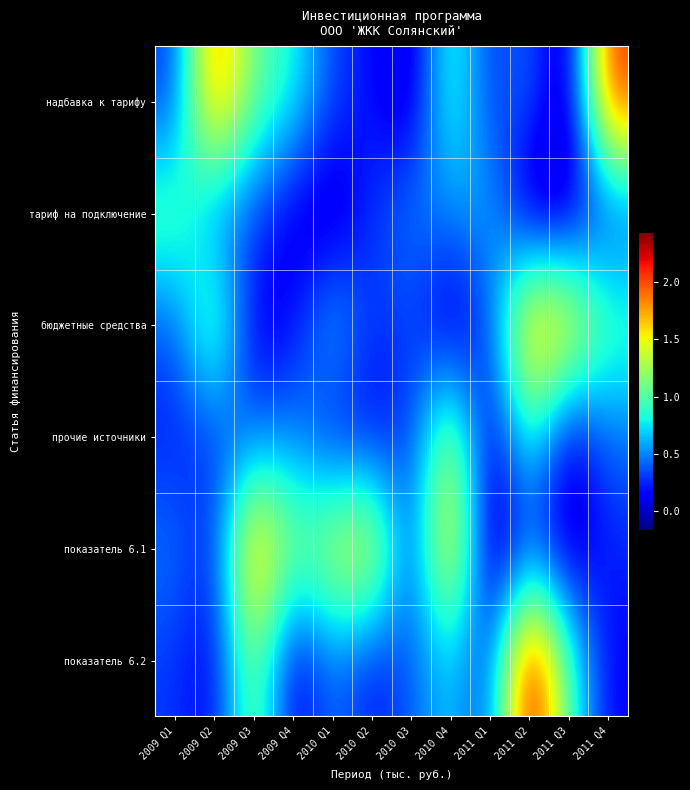

Reading left to right, extract all data points from this chart.

надбавка к тарифу: 2009 Q1=0.3	2009 Q2=2.0	2009 Q3=1.1	2009 Q4=0.8	2010 Q1=0.3	2010 Q2=0.2	2010 Q3=-0.0	2010 Q4=1.0	2011 Q1=0.3	2011 Q2=0.5	2011 Q3=-0.1	2011 Q4=2.1
тариф на подключение: 2009 Q1=1.1	2009 Q2=0.4	2009 Q3=0.3	2009 Q4=0.0	2010 Q1=-0.1	2010 Q2=0.3	2010 Q3=0.5	2010 Q4=0.5	2011 Q1=0.7	2011 Q2=-0.1	2011 Q3=-0.1	2011 Q4=0.3
бюджетные средства: 2009 Q1=0.4	2009 Q2=1.2	2009 Q3=0.0	2009 Q4=0.2	2010 Q1=0.7	2010 Q2=0.3	2010 Q3=0.3	2010 Q4=-0.1	2011 Q1=0.3	2011 Q2=1.9	2011 Q3=1.7	2011 Q4=1.0
прочие источники: 2009 Q1=0.2	2009 Q2=0.3	2009 Q3=0.4	2009 Q4=0.5	2010 Q1=0.2	2010 Q2=0.1	2010 Q3=0.3	2010 Q4=1.4	2011 Q1=0.0	2011 Q2=0.9	2011 Q3=-0.0	2011 Q4=0.4
показатель 6.1: 2009 Q1=0.5	2009 Q2=0.2	2009 Q3=1.9	2009 Q4=1.1	2010 Q1=1.4	2010 Q2=1.6	2010 Q3=0.2	2010 Q4=1.8	2011 Q1=-0.2	2011 Q2=0.3	2011 Q3=-0.1	2011 Q4=0.2
показатель 6.2: 2009 Q1=0.3	2009 Q2=0.1	2009 Q3=1.2	2009 Q4=0.0	2010 Q1=0.5	2010 Q2=0.2	2010 Q3=0.4	2010 Q4=0.7	2011 Q1=0.3	2011 Q2=2.4	2011 Q3=1.0	2011 Q4=0.1